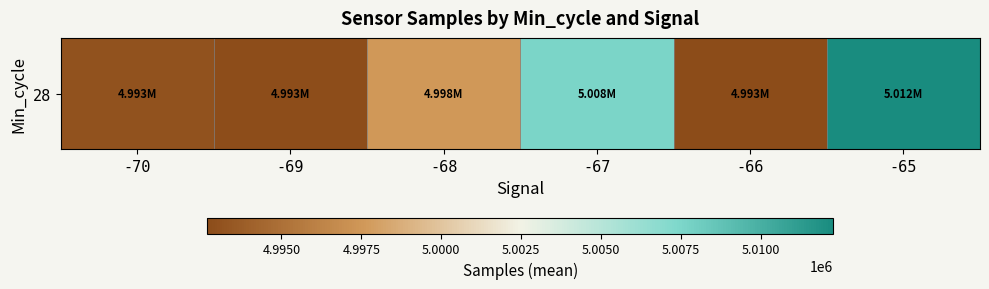

Reading right to left, what are all the values shown in this chart?

-65=5012267.0	-66=4992678.0	-67=5007540.1	-68=4997546.5	-69=4992755.8	-70=4993092.0